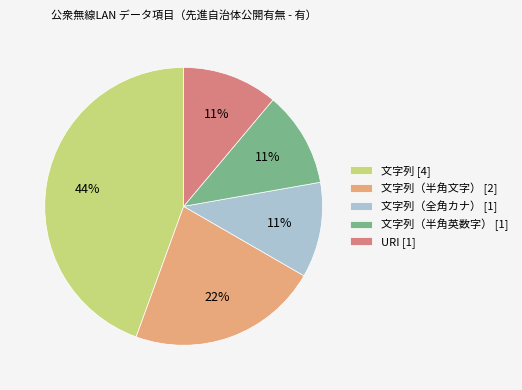

Which slice is the largest?

文字列 [4]